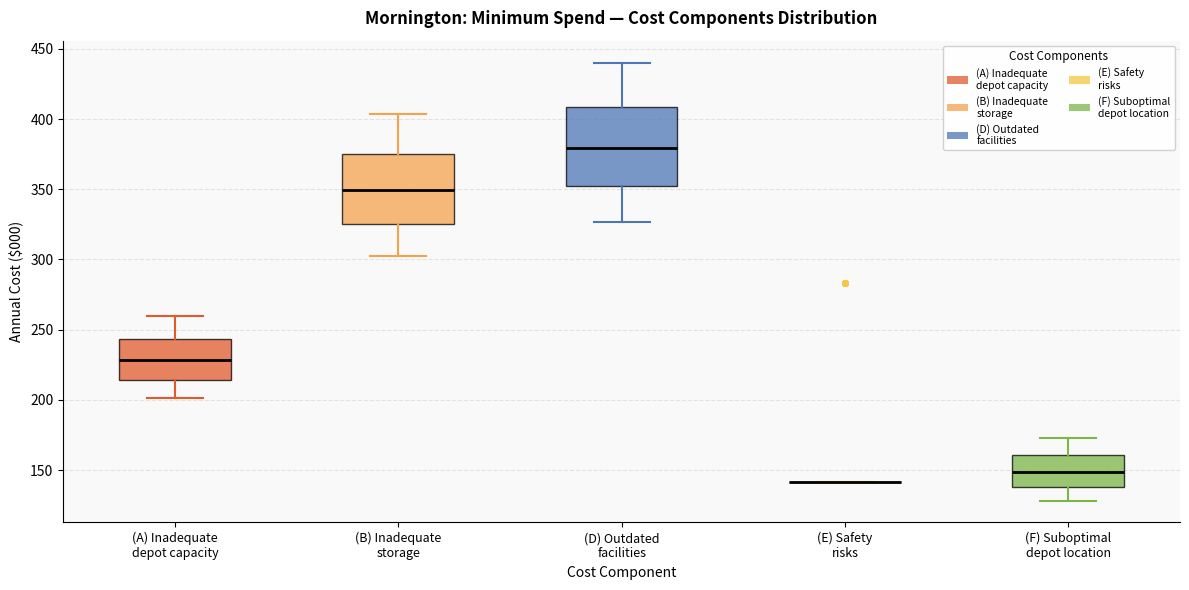

Reading left to right, transcribe this box plot: for each box, give where its median line is, the range the box spans, and where its two whiskers end, as read against the y-axis. The values are not printed on the chart, so give them approximately, as read against the axis.

(A) Inadequate depot capacity: median 230, box 215 to 245, whiskers 200 to 260
(B) Inadequate storage: median 350, box 325 to 375, whiskers 305 to 405
(D) Outdated facilities: median 380, box 350 to 410, whiskers 325 to 440
(E) Safety risks: box collapsed to a line at 140, whiskers 140 to 140
(F) Suboptimal depot location: median 150, box 140 to 160, whiskers 130 to 175